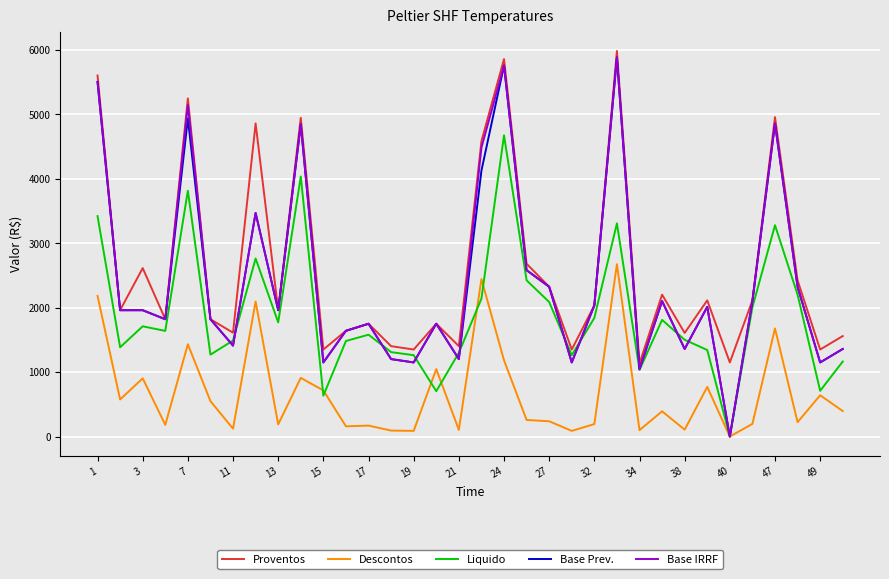

What is the maximum value for Descontos?

2674.6